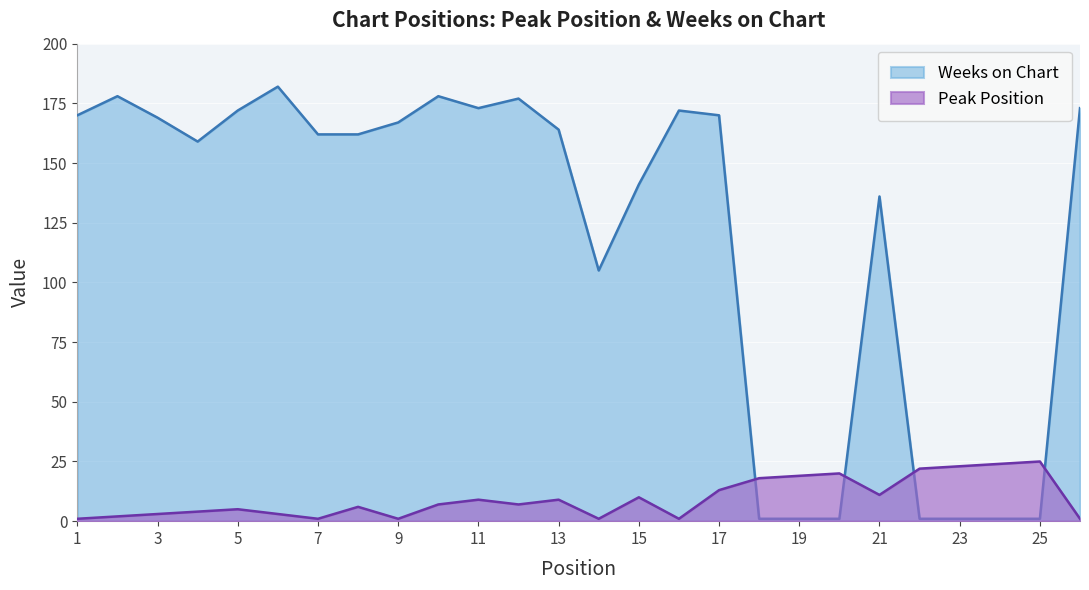

What is the average value of the Peak Position series?

9